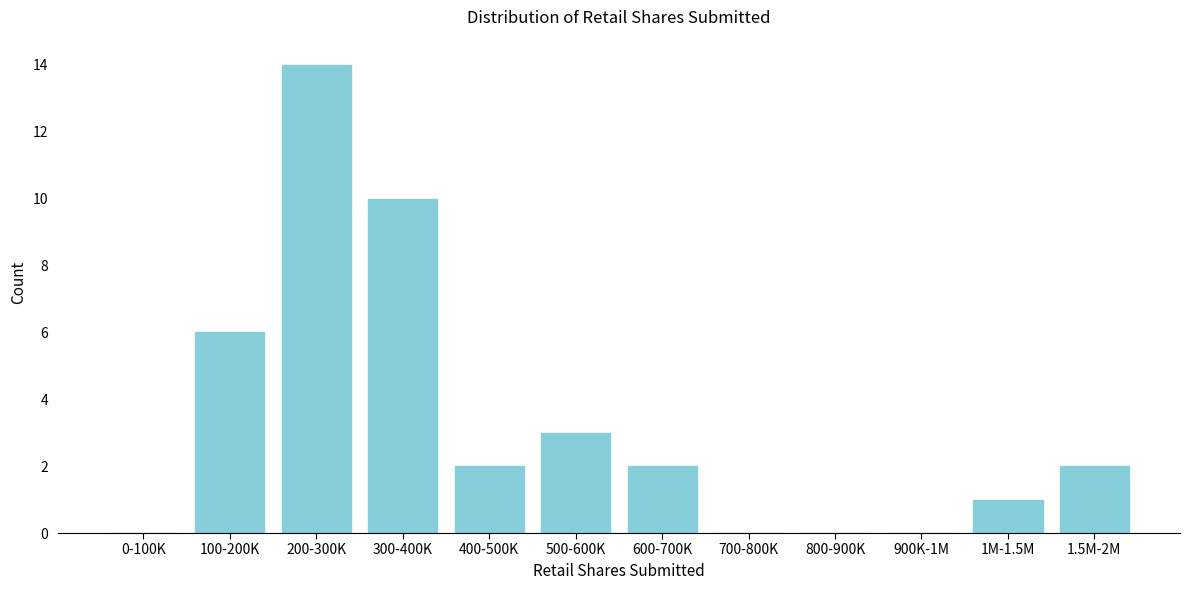

Reading right to left, transcribe all the data shown in this chart.

1.5M-2M=2	1M-1.5M=1	900K-1M=0	800-900K=0	700-800K=0	600-700K=2	500-600K=3	400-500K=2	300-400K=10	200-300K=14	100-200K=6	0-100K=0